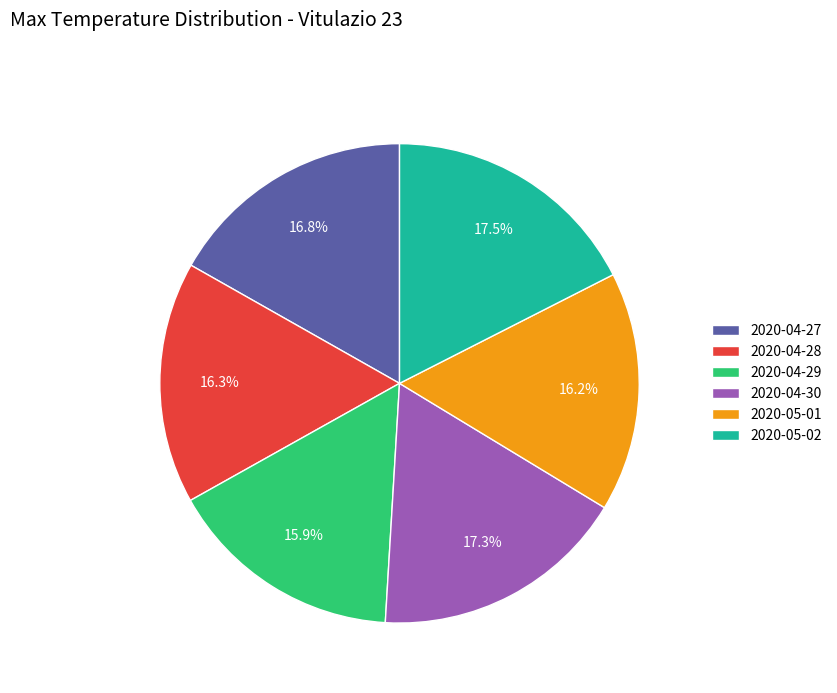

Count the number of slices in the pie.

6